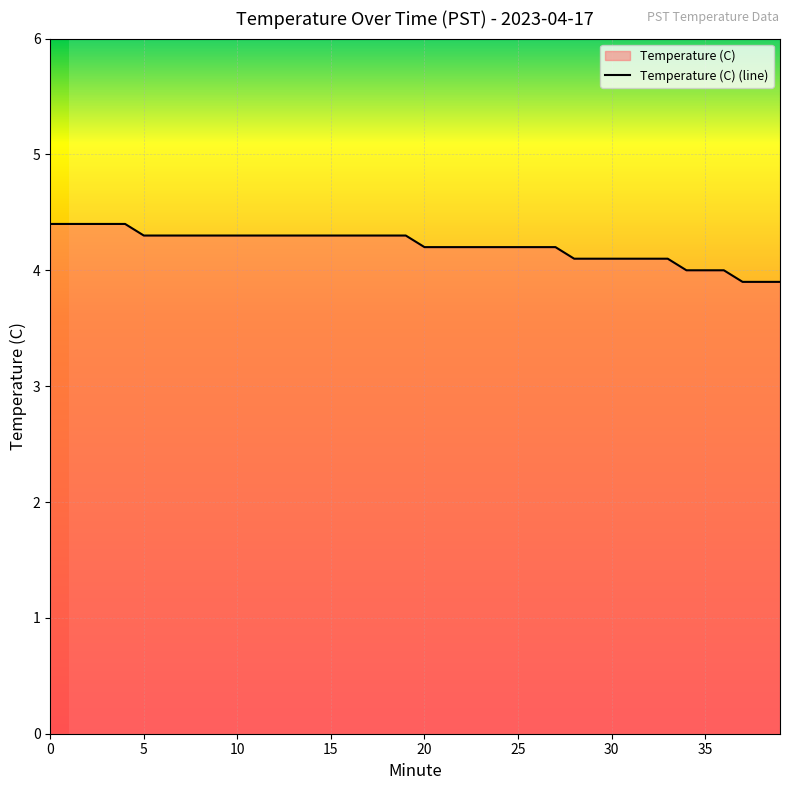

What is the smallest value displayed?

3.9